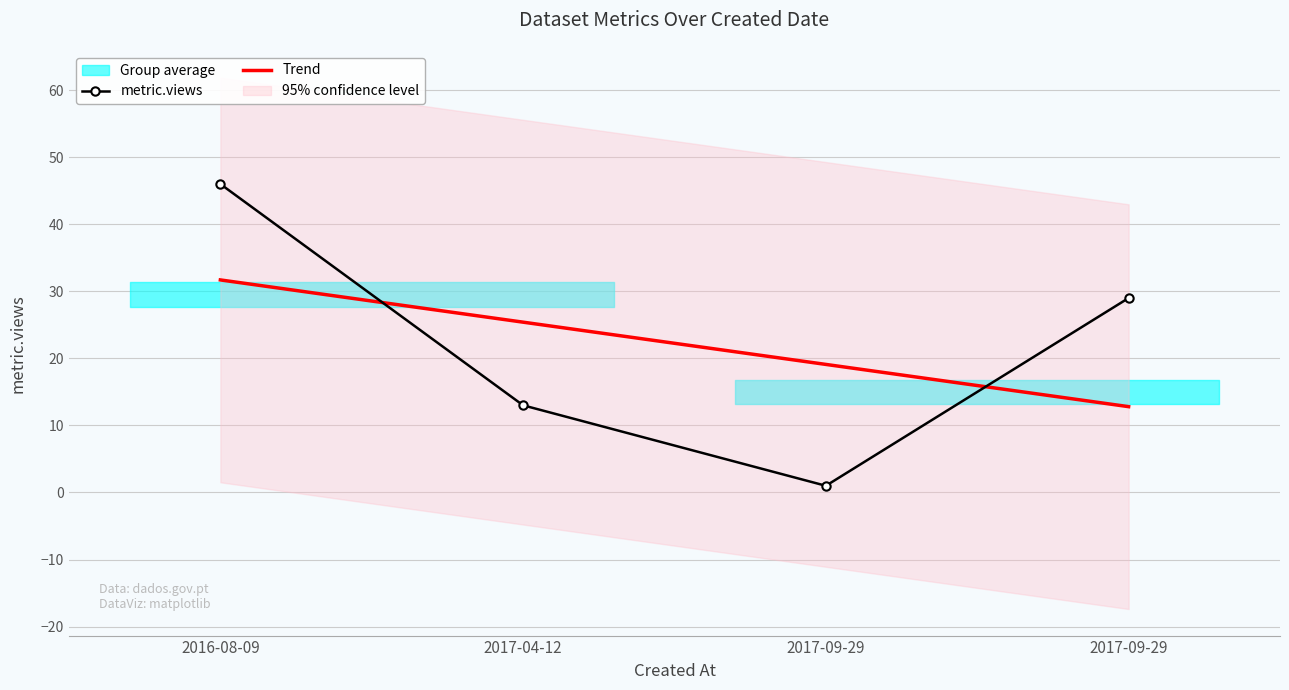

What is the spread (max minus min) of values at 2017-09-29?

4.0